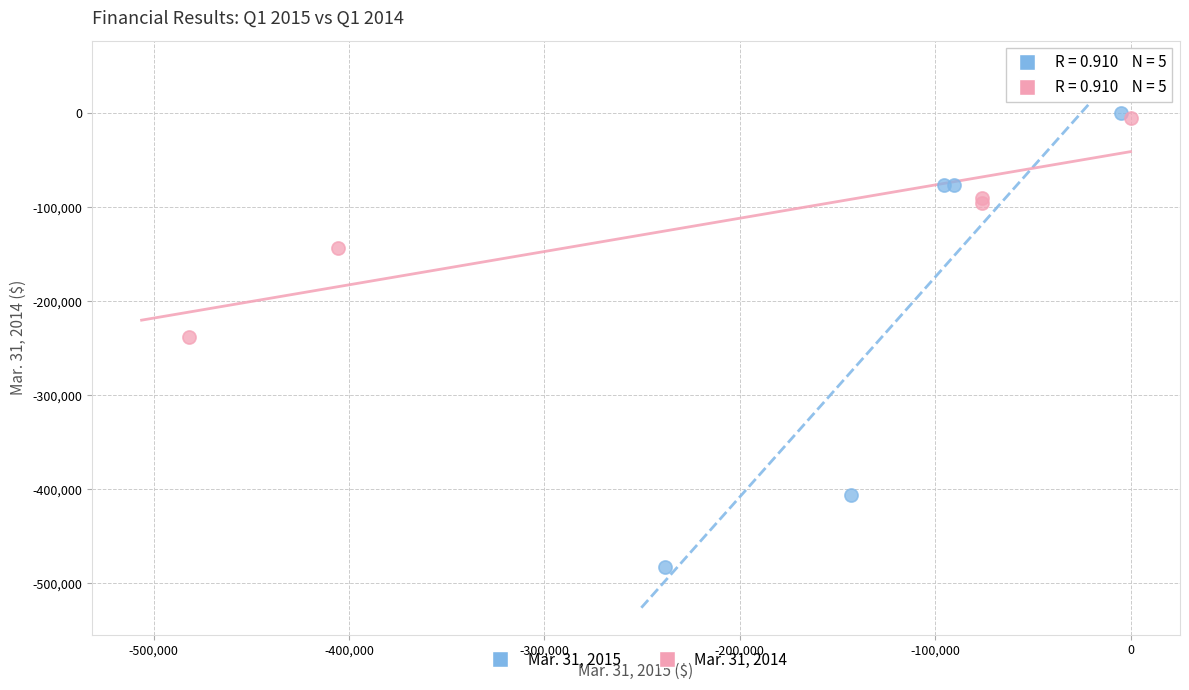

Which series has the widest spread of Y values?

Mar. 31, 2015